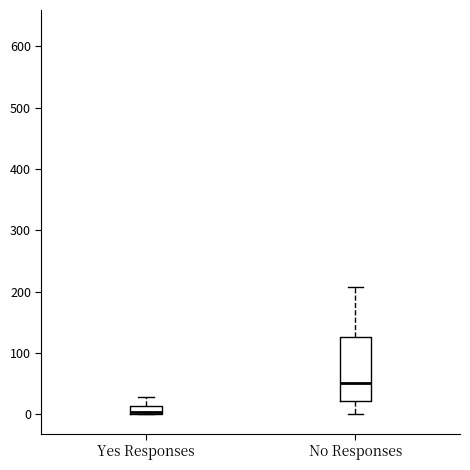

Which box is the tallest, from its lower edge to its upper edge?

No Responses